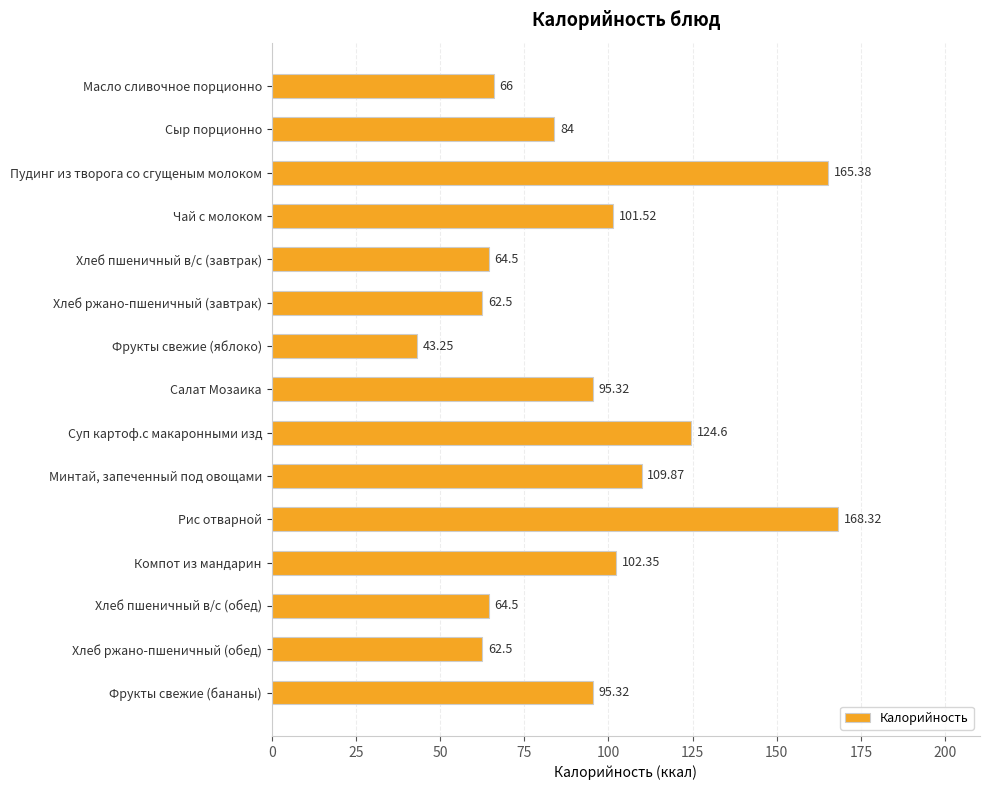

Between Хлеб пшеничный в/с (завтрак) and Компот из мандарин, which is larger?

Компот из мандарин